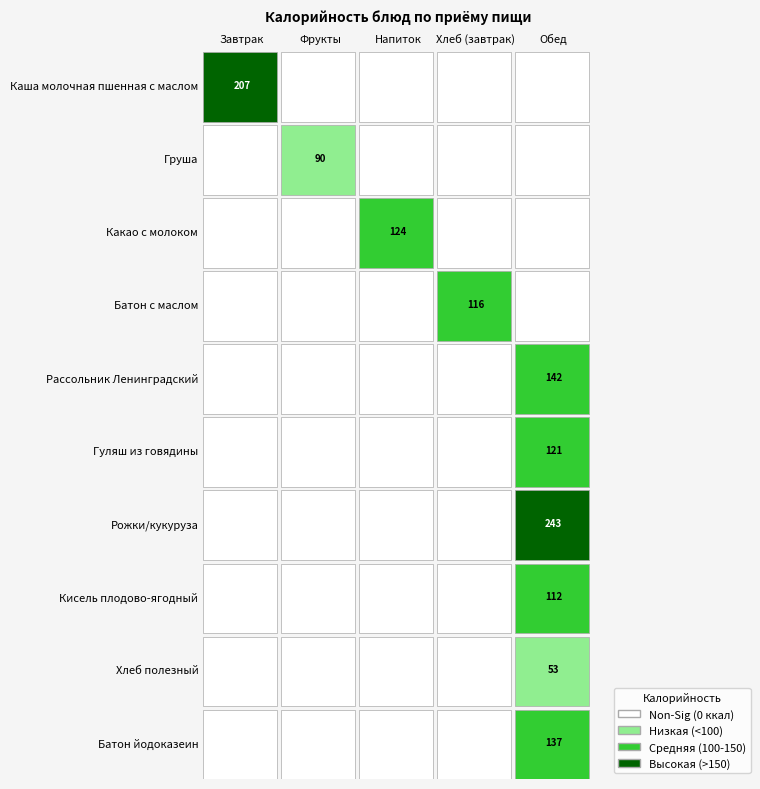

How many values in хлеб черн. are above zero?

1